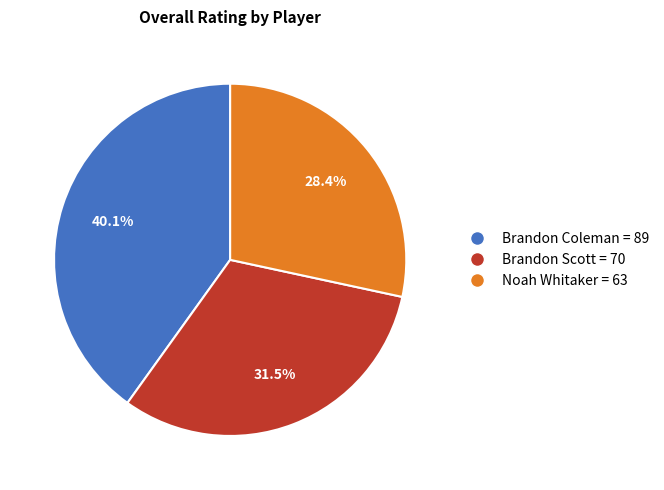

The Noah Whitaker slice represents 21% of the pie. True or false?

False